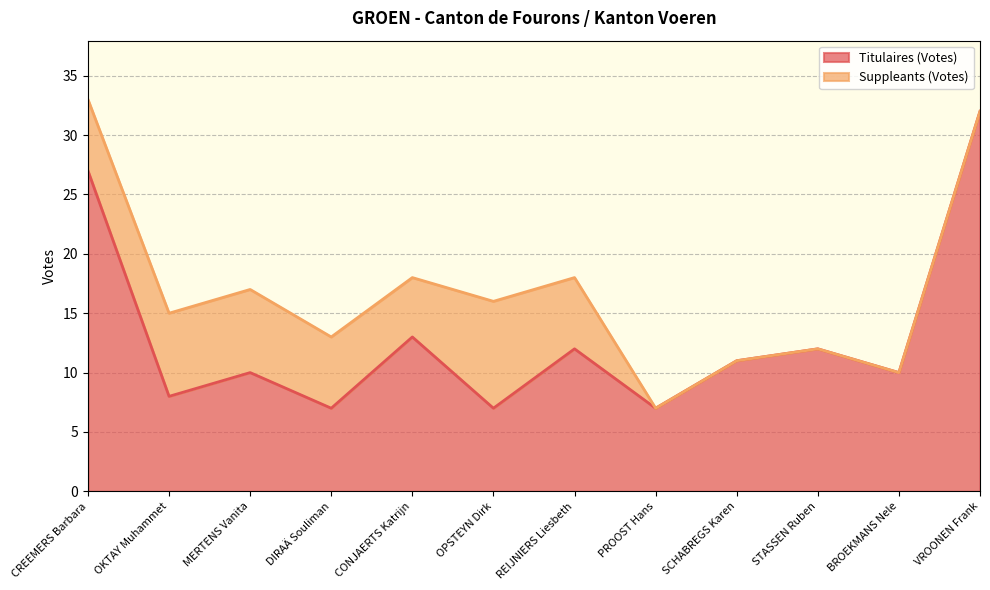

List the labels in order of value, largest first.

VROONEN Frank, CREEMERS Barbara, CONJAERTS Katrijn, REIJNIERS Liesbeth, STASSEN Ruben, SCHABREGS Karen, MERTENS Vanita, BROEKMANS Nele, OKTAY Muhammet, DIRAÄ Souliman, OPSTEYN Dirk, PROOST Hans